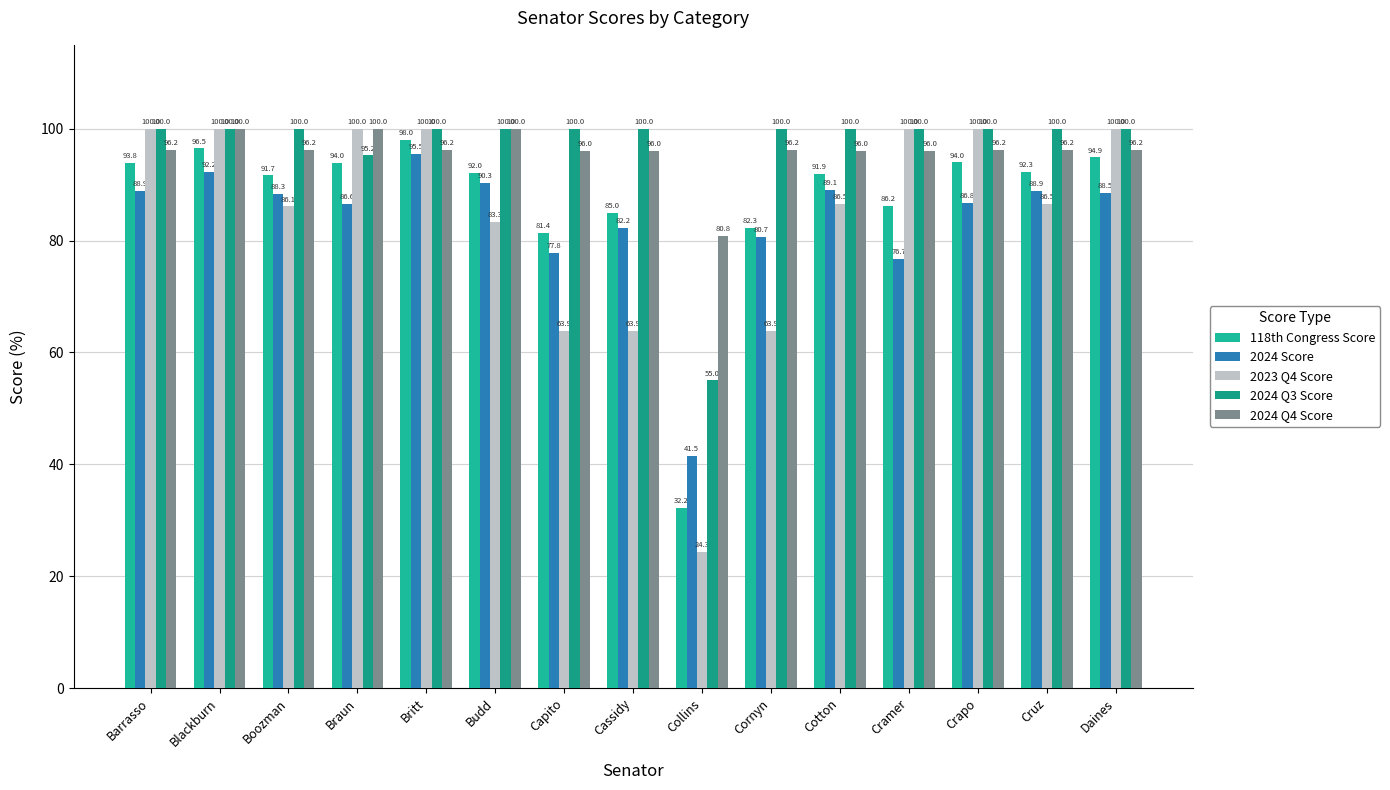

What is the value of the 2024 Q4 Score bar at the 7th from the left?

96.0